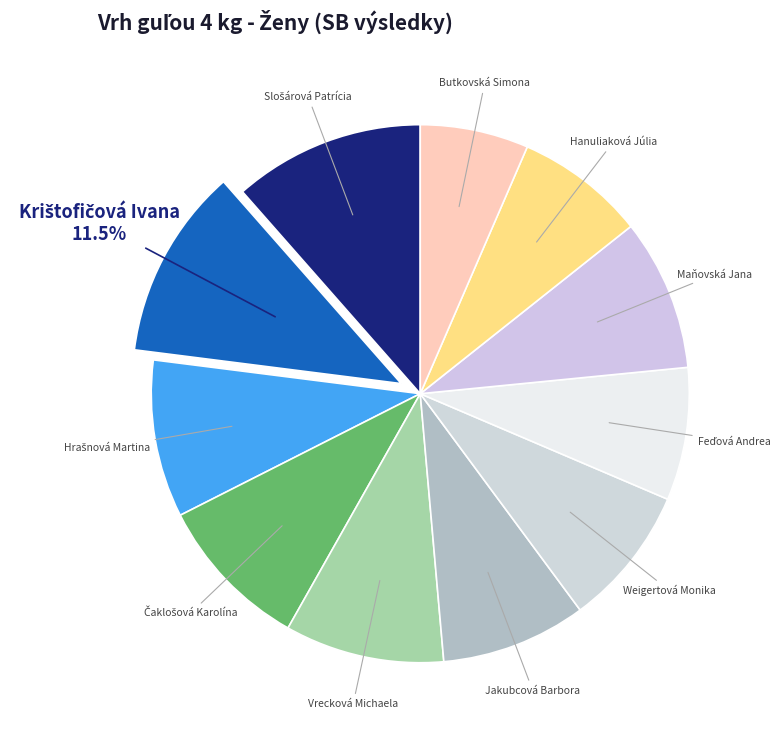

Which category has the biggest portion of the pie?

Krištofičová Ivana